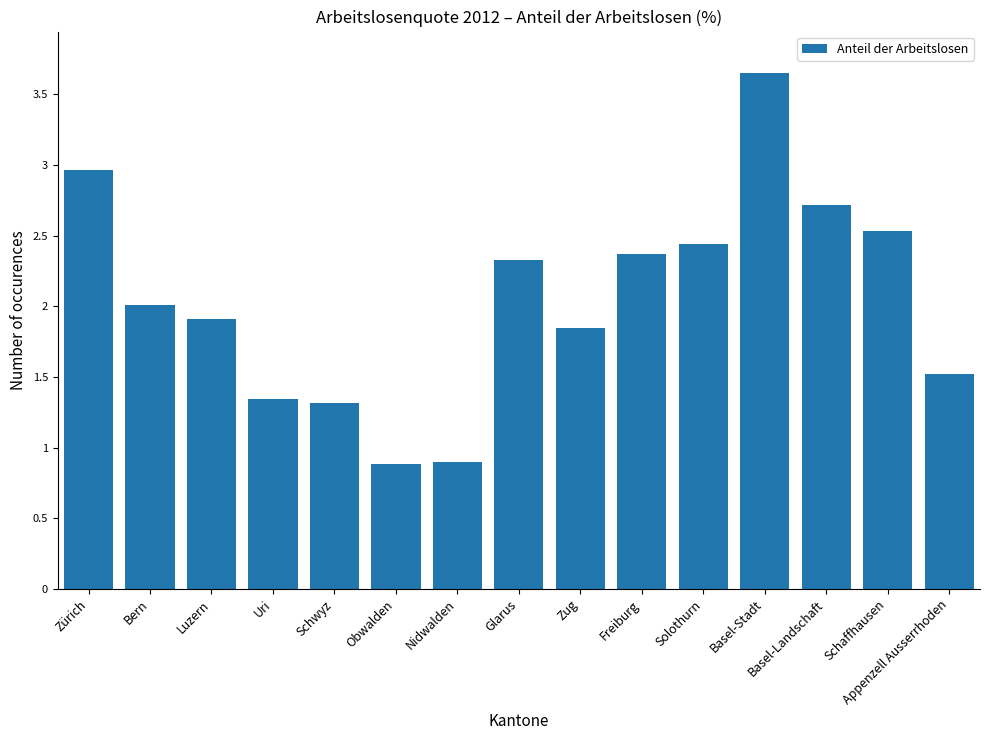

What is the change in value from Glarus to Zug?

-0.5